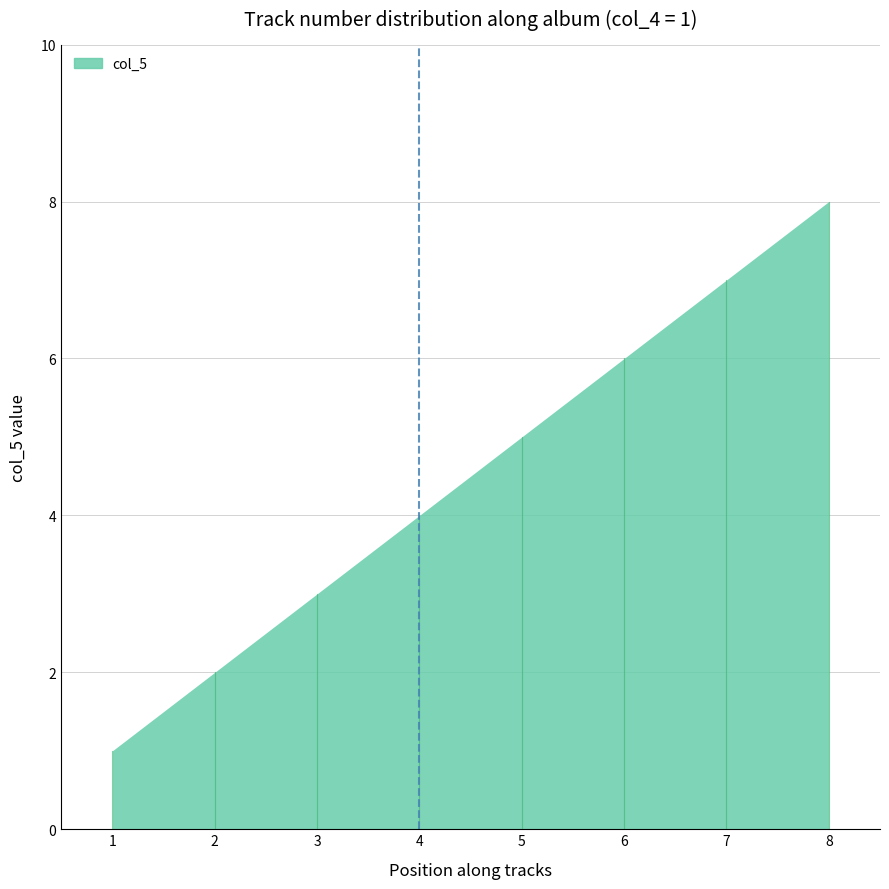

Is it true that the value at 3 is 4?

False